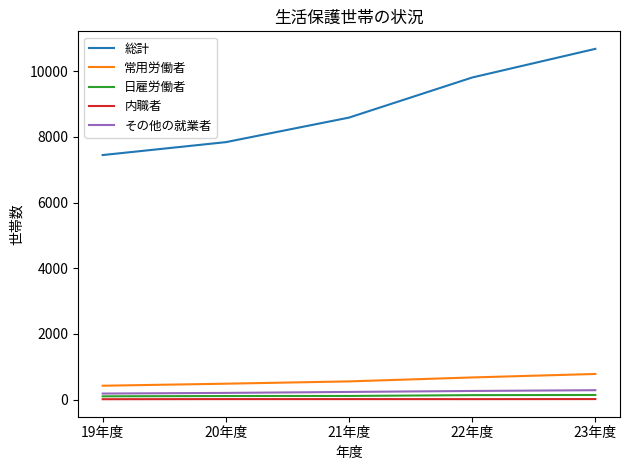

Which category has the lowest value in the 総計 series?

19年度